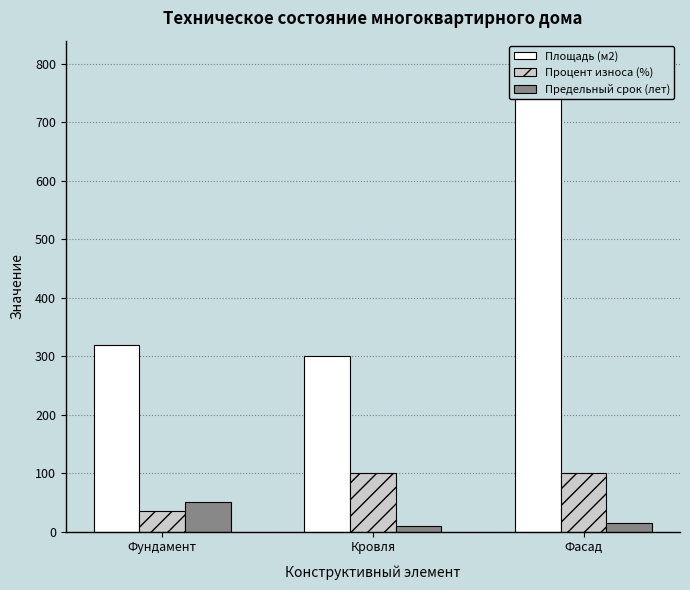

Is it true that Процент износа (%) equals 100 at Кровля?

True